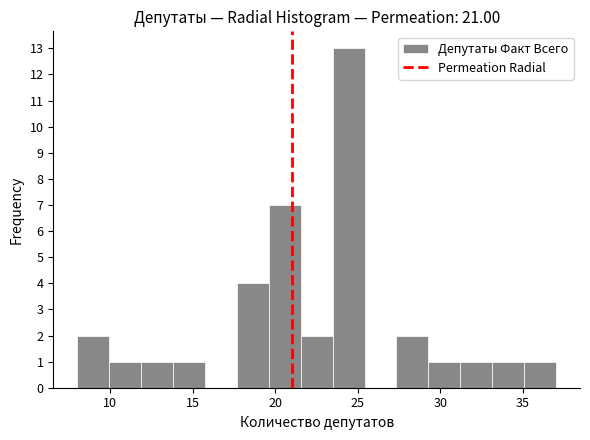

Read against the x-axis, roughly where is the centre of the tallest bar?

24.5